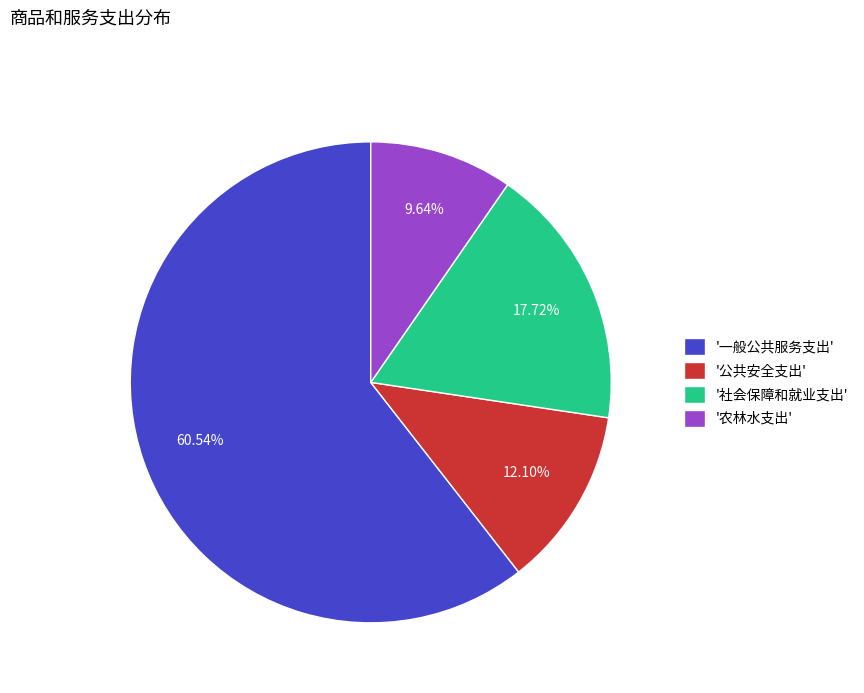

Does '公共安全支出' represent more than half of the total?

No